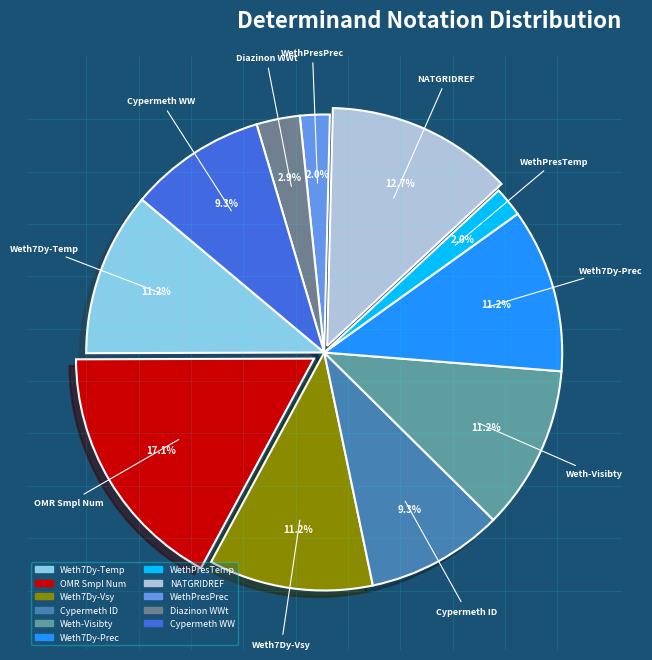

Does OMR Smpl Num represent more than half of the total?

No